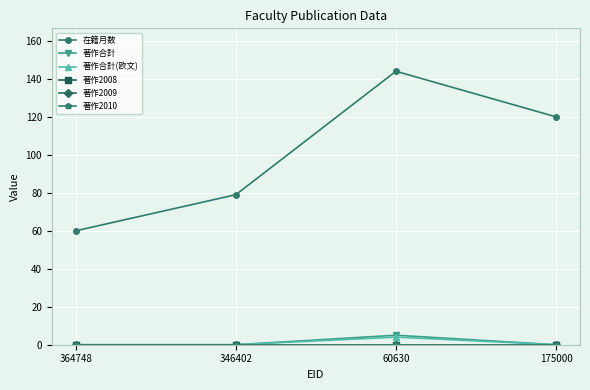

What is the label of the 2nd point from the right?

60630